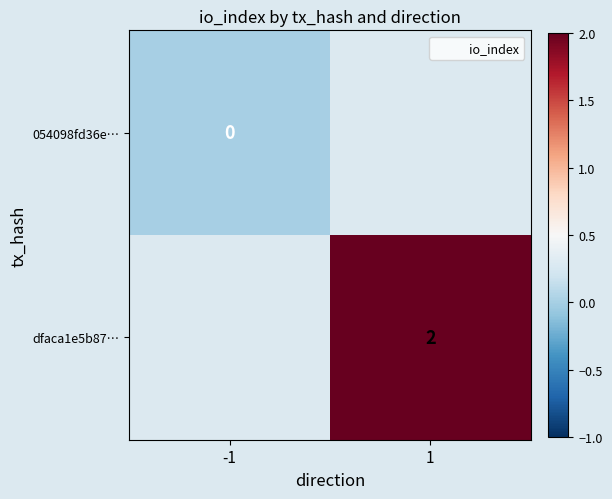

At which label does 054098fd36e… reach its peak?

-1